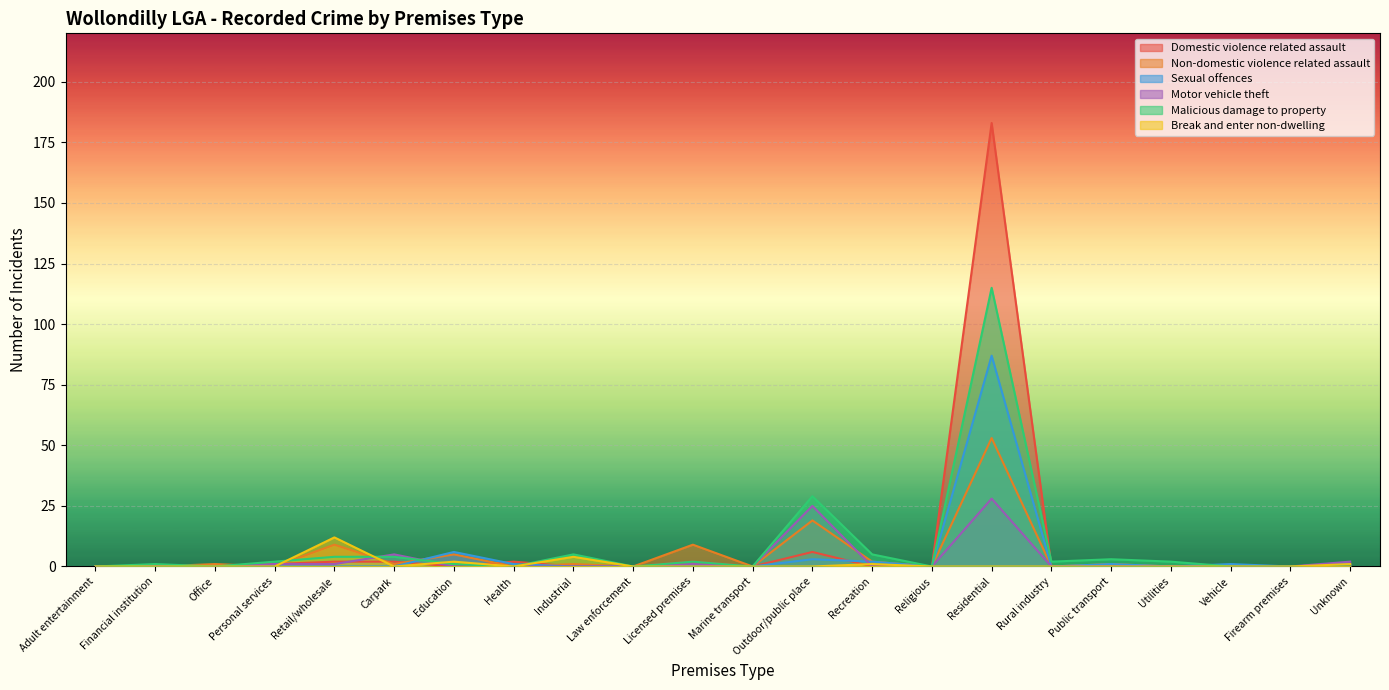

Which series changed the most between Adult entertainment and Education?

Sexual offences